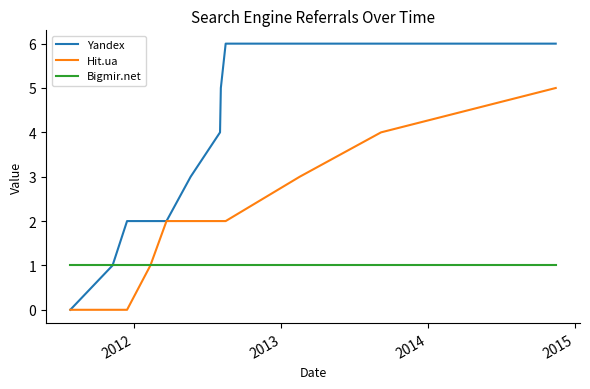

What are all the series names shown in the legend?

Yandex, Hit.ua, Bigmir.net